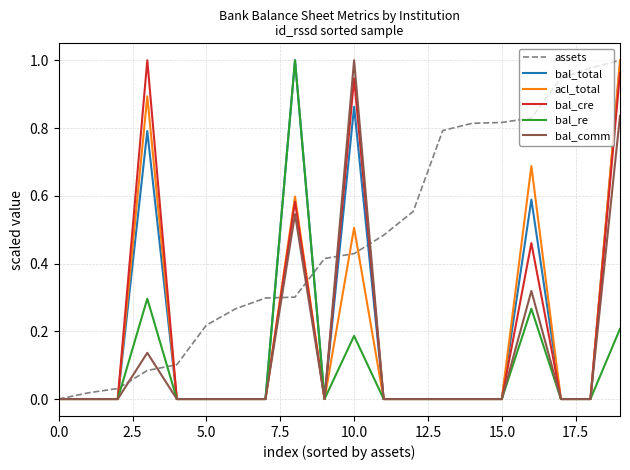

How many lines are shown in the chart?

6